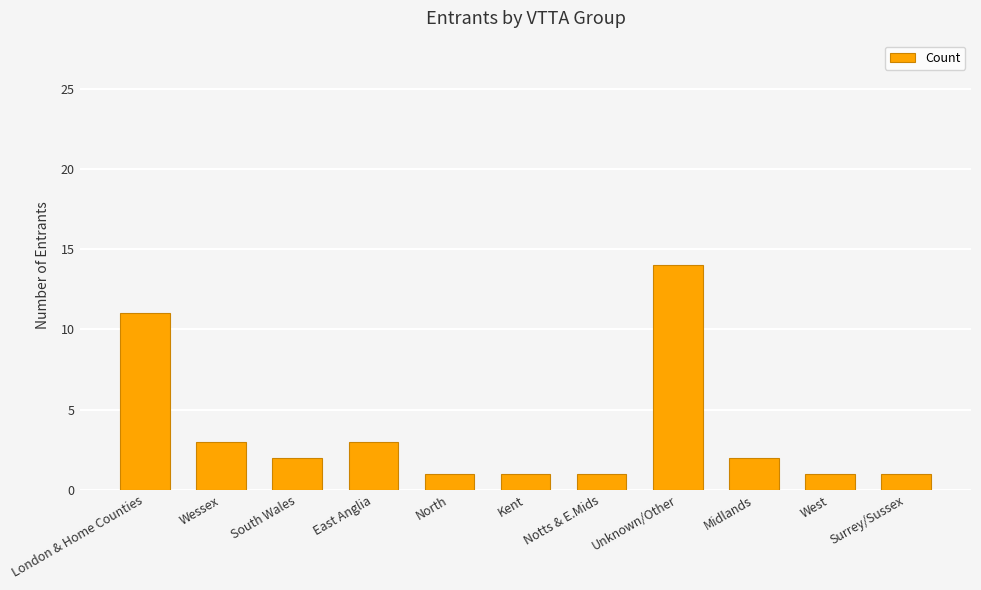

Reading left to right, transcribe all the data shown in this chart.

London & Home Counties=11	Wessex=3	South Wales=2	East Anglia=3	North=1	Kent=1	Notts & E.Mids=1	Unknown/Other=14	Midlands=2	West=1	Surrey/Sussex=1